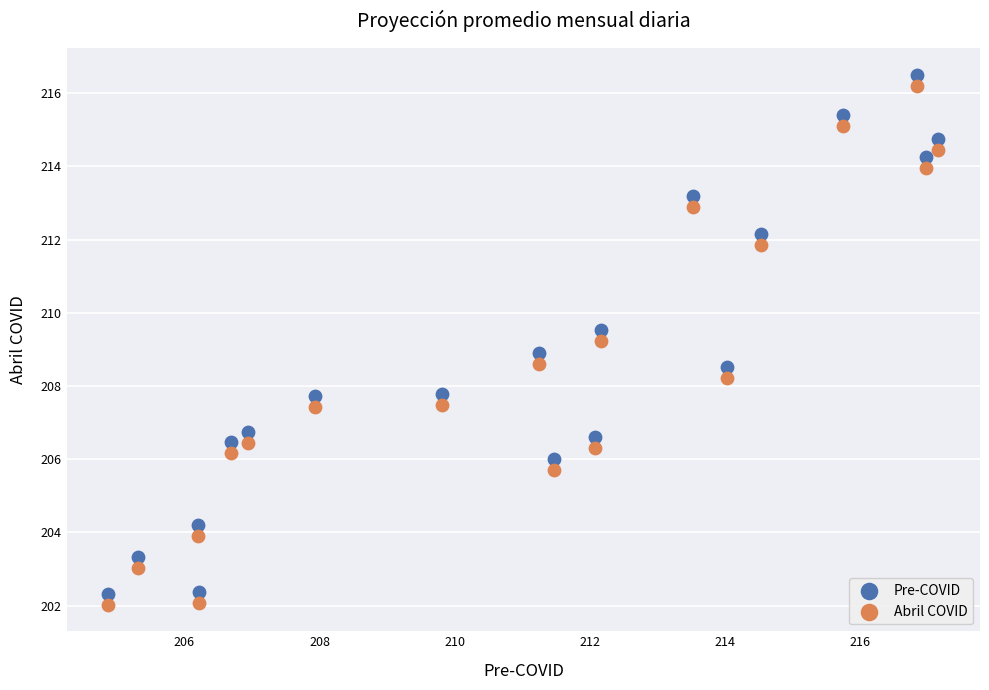

Which series reaches the maximum Y coordinate?

Pre-COVID